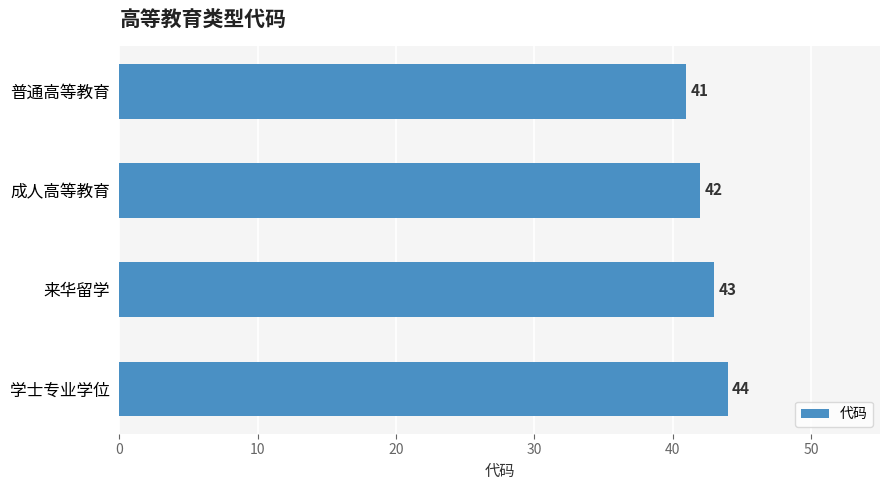

Does the chart contain stacked bars?

No